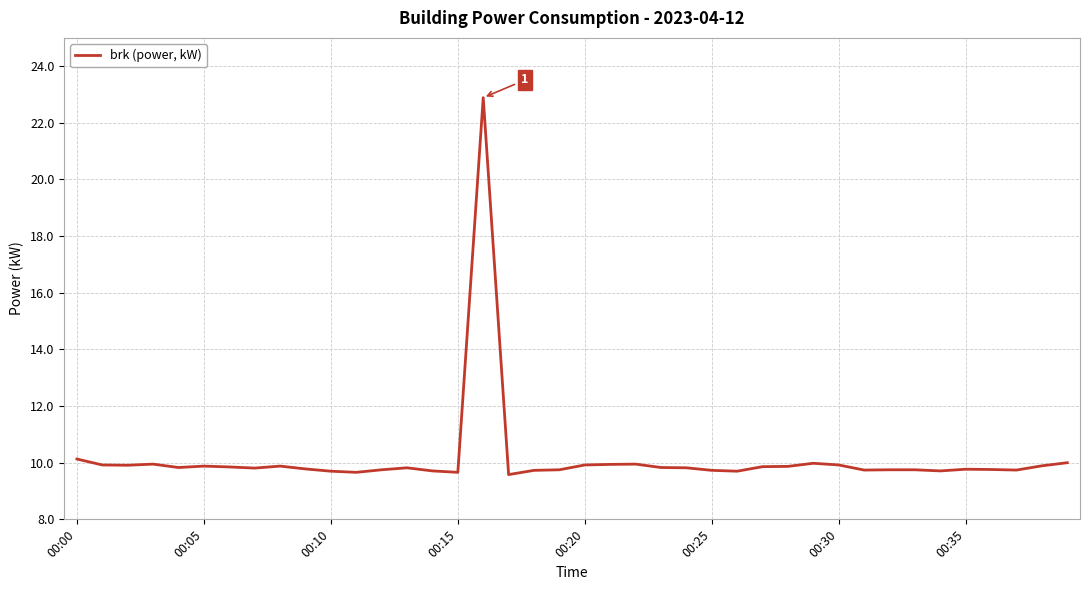

What is the greatest value displayed?

22.9